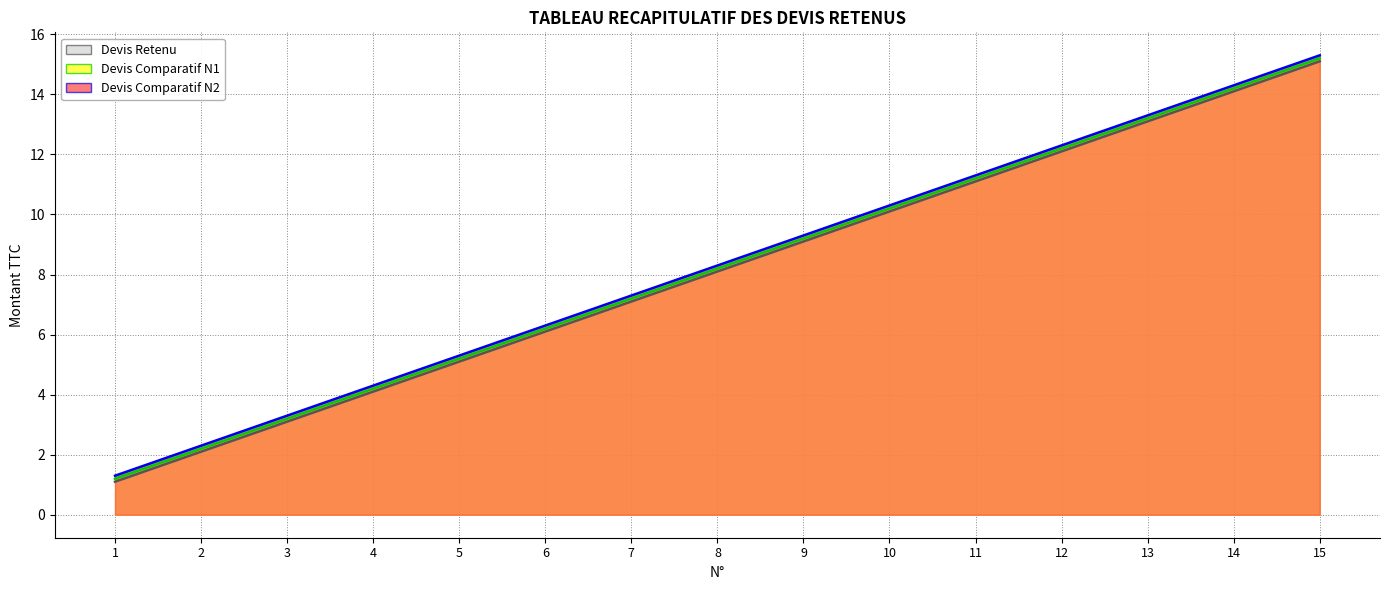

Count the number of data series in this chart.

3